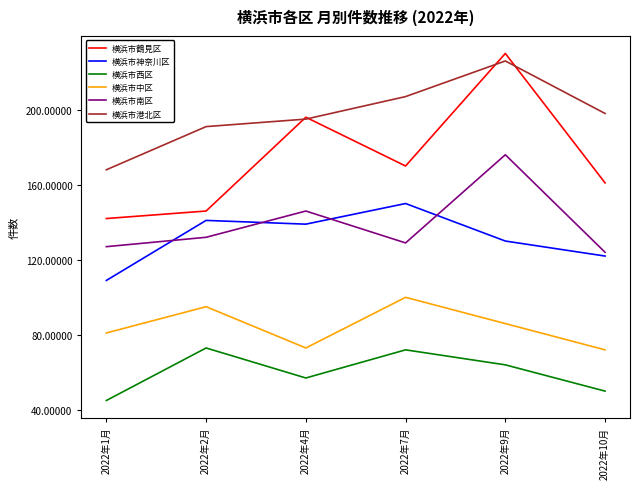

How many series are shown in this chart?

6